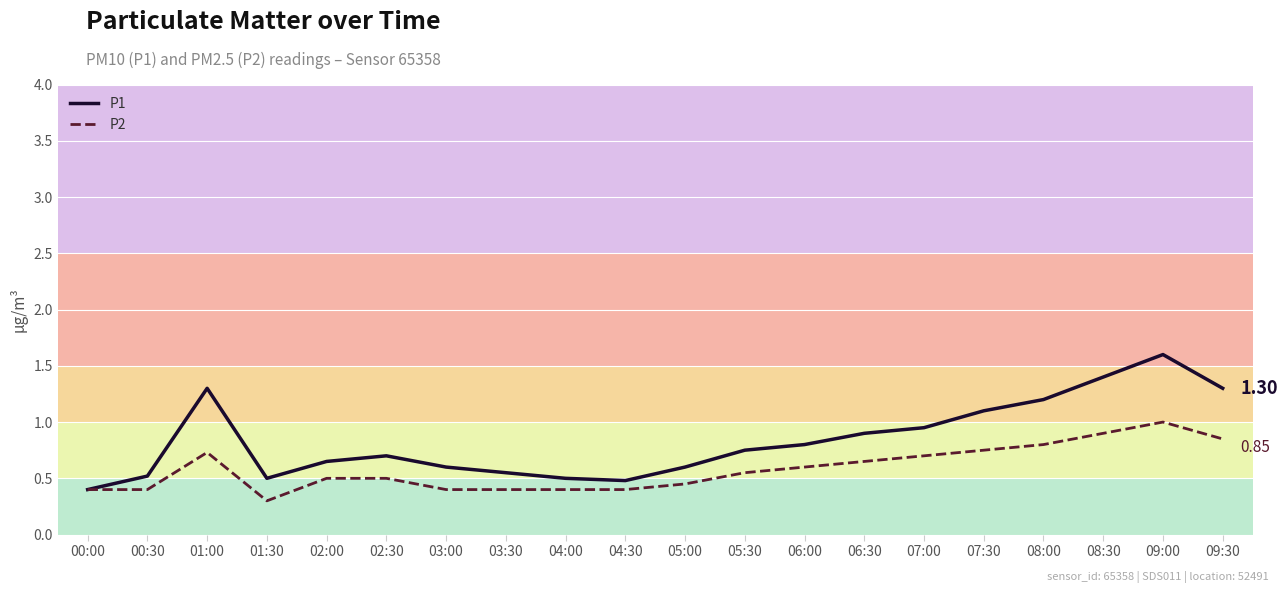

Is it true that P1 equals 2.4 at 09:00?

False